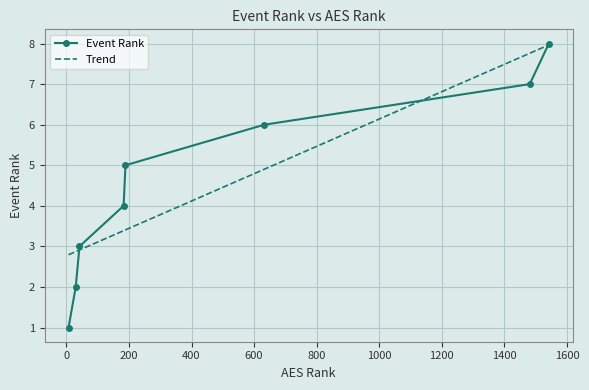

What is the value of the 6th point from the left?

6